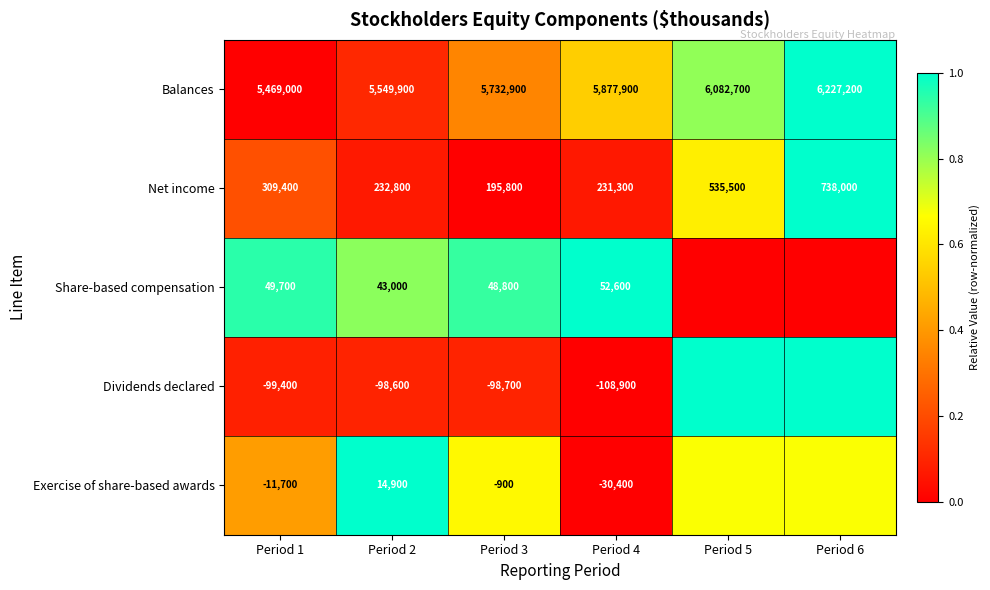

At how many categories does at least one series exceed 0?

6